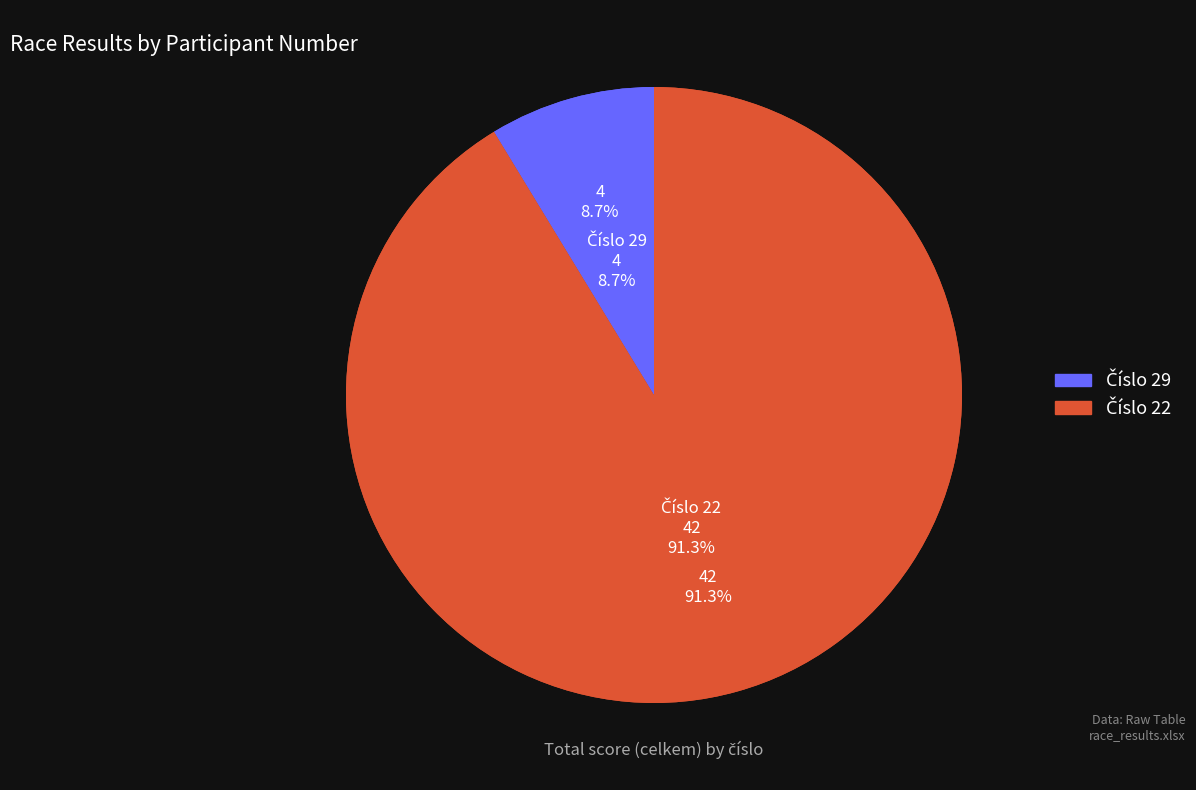

What is the smallest slice in the pie chart?

29